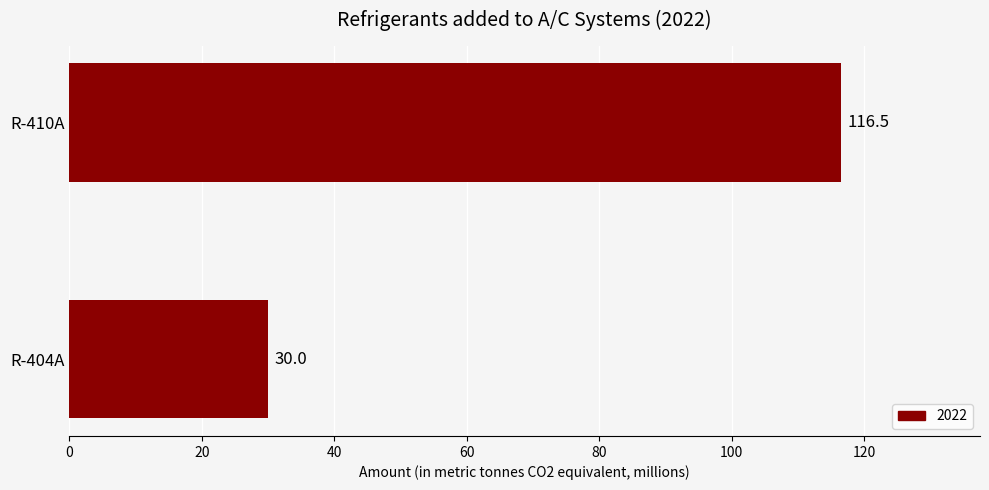

Approximately how many times larger is the value at R-410A compared to R-404A?

3.9